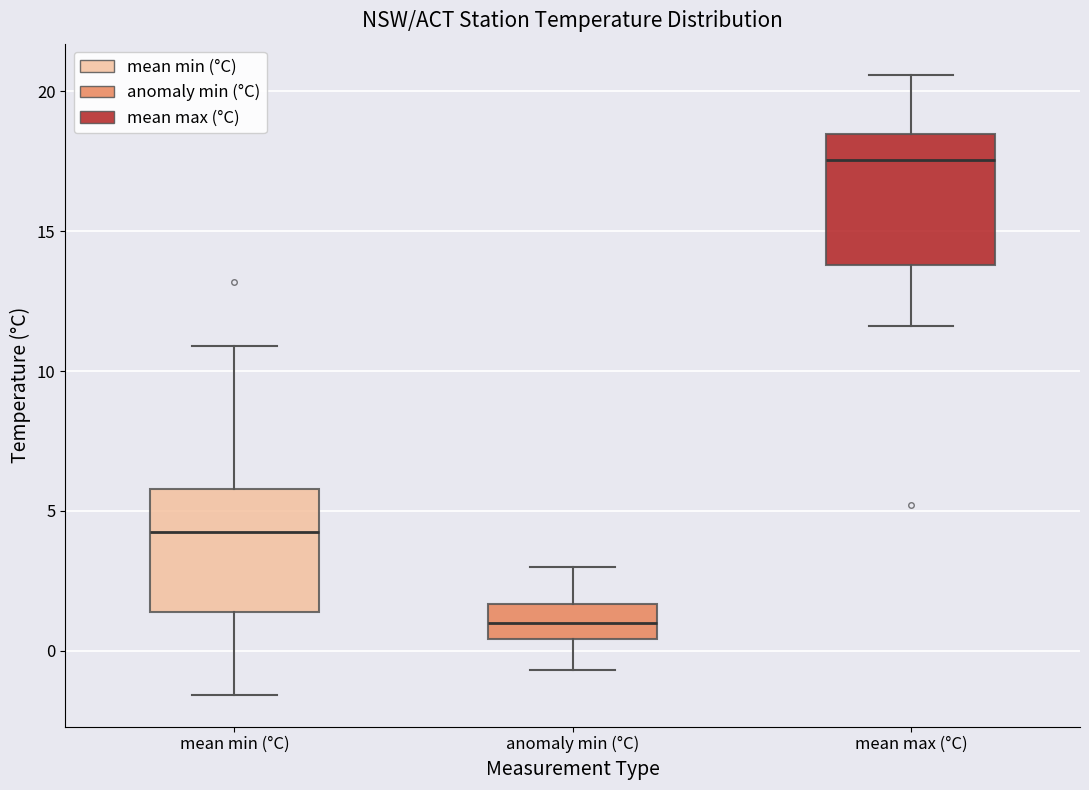

Reading left to right, transcribe this box plot: for each box, give where its median line is, the range the box spans, and where its two whiskers end, as read against the y-axis. The values are not printed on the chart, so give them approximately, as read against the axis.

mean min (°C): median 4.5, box 1.5 to 6.0, whiskers -1.5 to 11.0
anomaly min (°C): median 1.0, box 0.5 to 1.5, whiskers -0.5 to 3.0
mean max (°C): median 17.5, box 14.0 to 18.5, whiskers 11.5 to 20.5